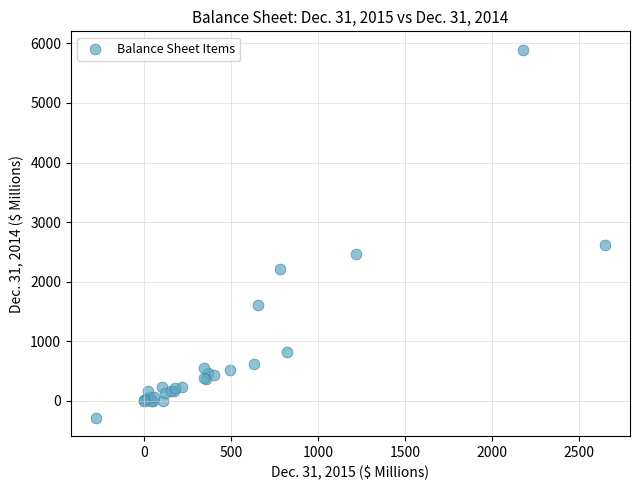

What Y value in the scatter plot is closest to 2805?

2608.0